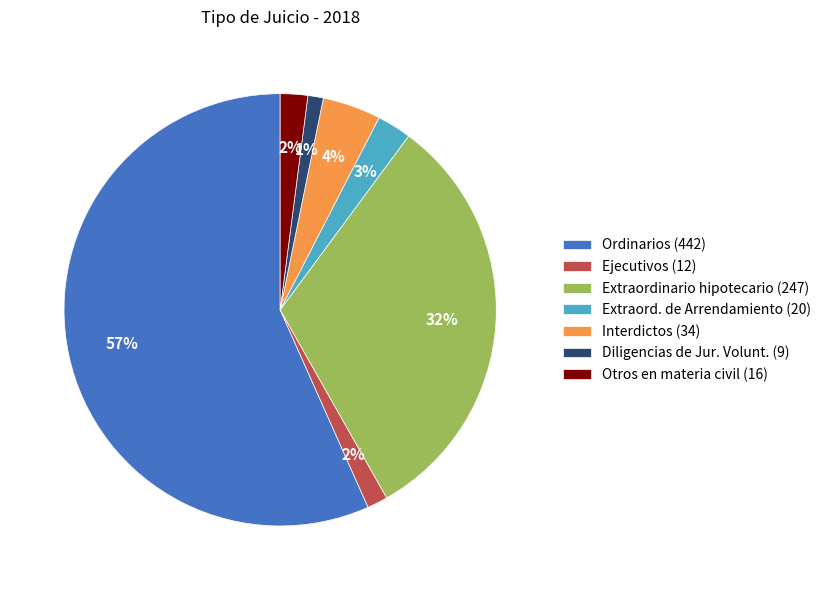

Is there a majority slice in this chart?

Yes